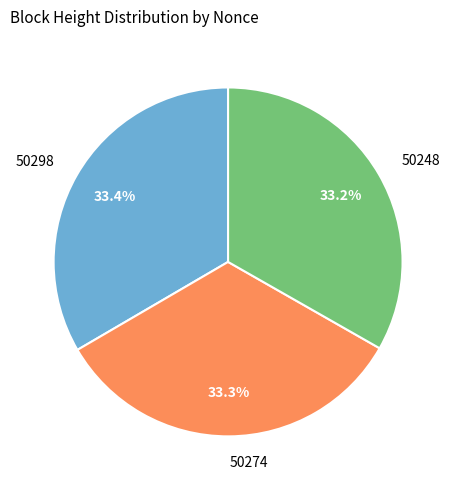

Approximately how many times larger is the value at 50274 compared to 50298?

1.0